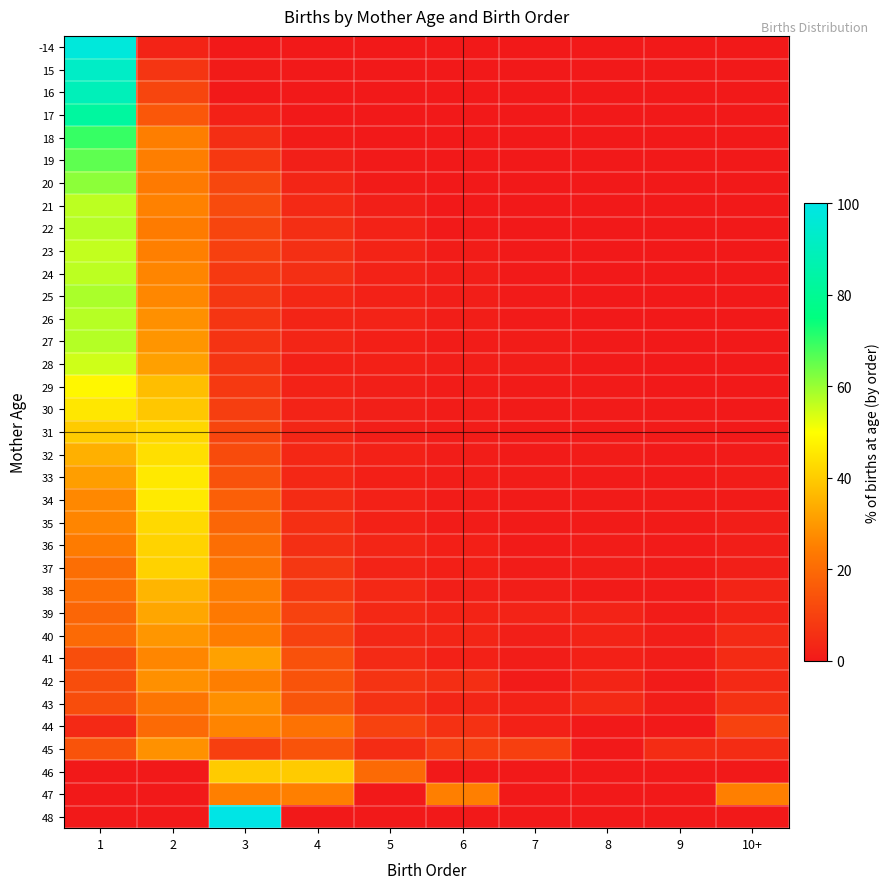

What is the total value across all series at 4?

246.5